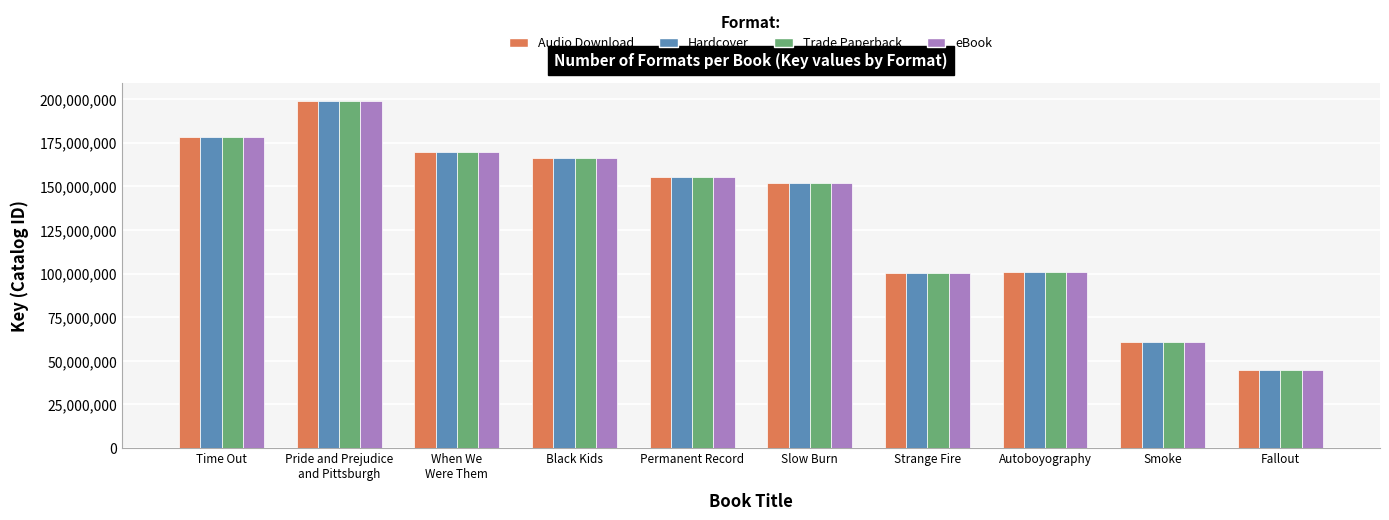

What is the lowest value of the eBook series?

44577471